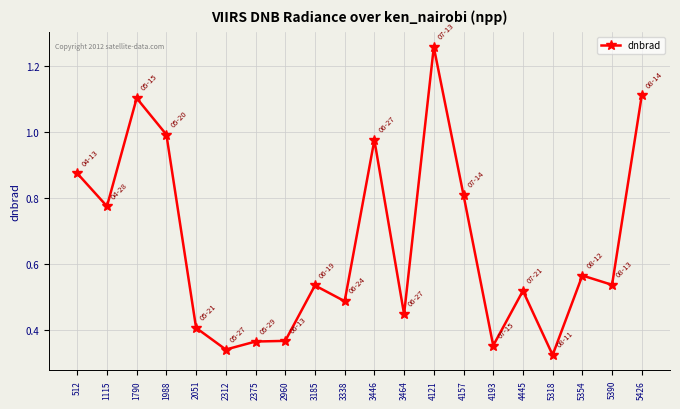

Which label corresponds to the largest value in the chart?

4121